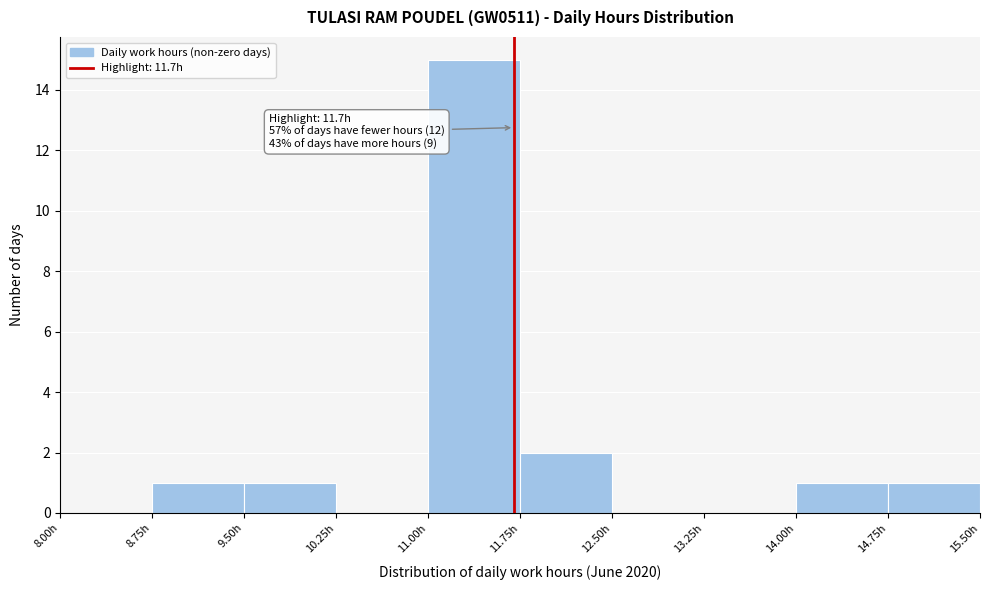

Over which range of the x-axis is the bar tallest?

11.00 to 11.75